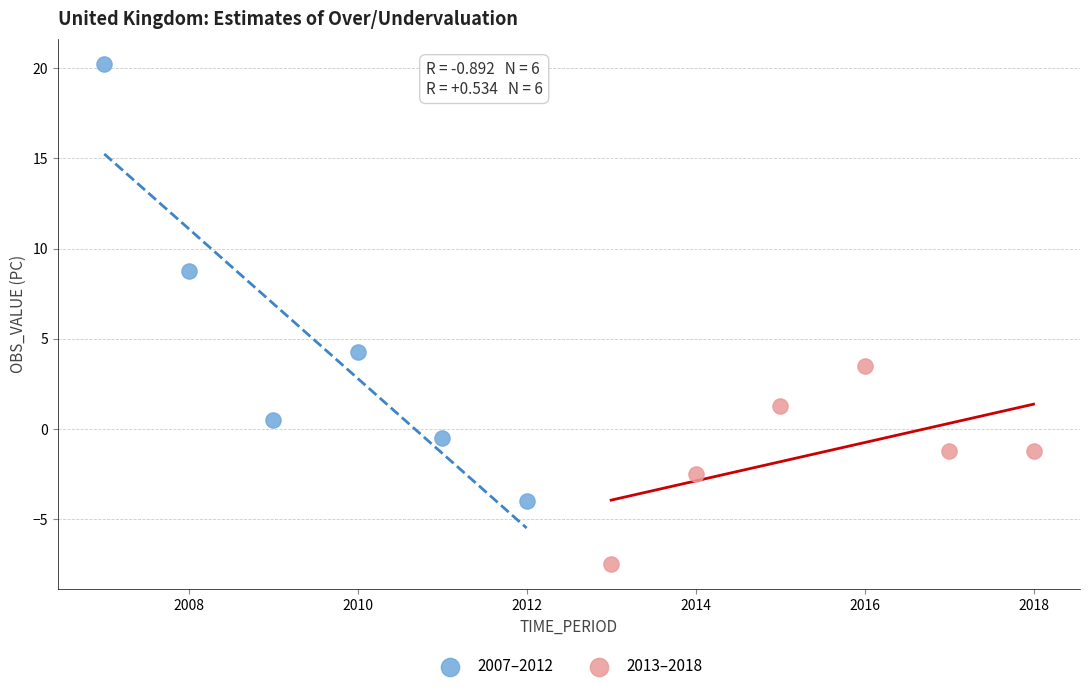

What are all the series names shown in the legend?

2007–2012, 2013–2018